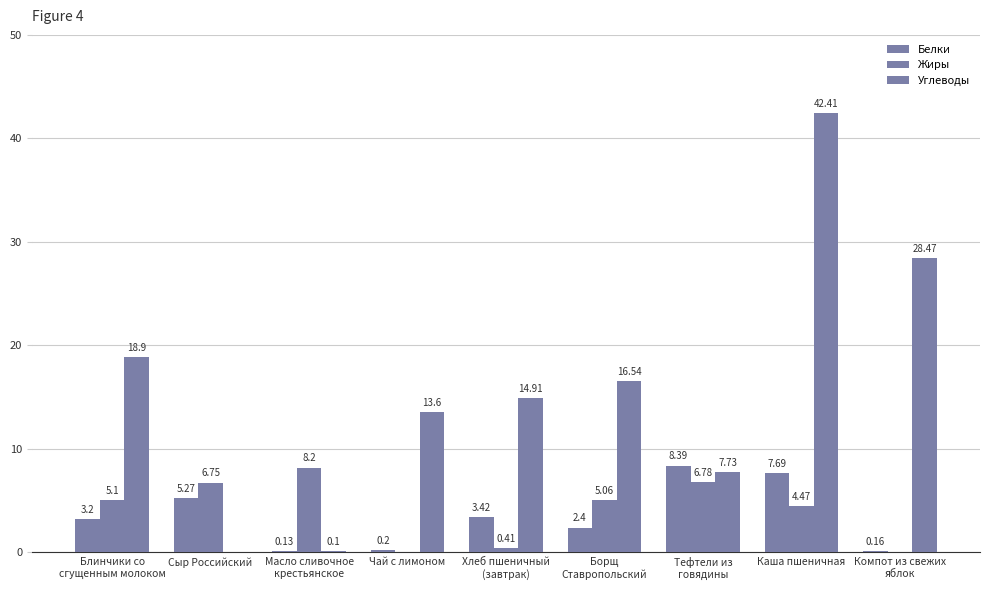

How many distinct data groups are displayed?

3